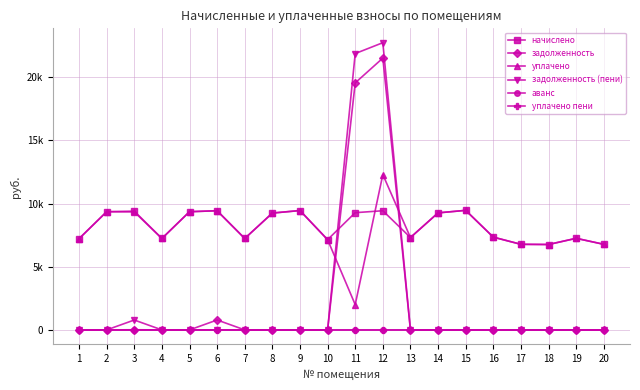

Reading left to right, transcribe all the data shown in this chart.

начислено: 1=7219.2	2=9354.2	3=9400.3	4=7234.6	5=9354.2	6=9431.0	7=7234.6	8=9246.7	9=9446.4	10=7142.4	11=9277.6	12=9431.0	13=7311.4	14=9262.1	15=9461.8	16=7342.1	17=6773.8	18=6758.4	19=7249.9	20=6773.8
задолженность: 1=0.0	2=0.0	3=0.0	4=0.0	5=0.0	6=785.9	7=0.0	8=0.0	9=0.0	10=0.0	11=19550.6	12=21510.6	13=0.0	14=0.0	15=0.0	16=0.0	17=0.0	18=0.0	19=0.0	20=0.0
уплачено: 1=7219.2	2=9354.2	3=9339.1	4=7234.6	5=9354.2	6=9431.0	7=7234.6	8=9246.7	9=9446.4	10=7142.4	11=2000.0	12=12292.3	13=7311.4	14=9262.1	15=9461.8	16=7342.1	17=6773.8	18=6758.4	19=7249.9	20=6773.8
задолженность (пени): 1=0.0	2=0.0	3=783.4	4=0.0	5=0.0	6=0.0	7=0.0	8=0.0	9=0.0	10=0.0	11=21870.0	12=22730.3	13=0.0	14=0.0	15=0.0	16=0.0	17=0.0	18=0.0	19=0.0	20=0.0
аванс: 1=0.0	2=0.0	3=0.0	4=0.0	5=0.0	6=0.0	7=0.0	8=0.0	9=0.0	10=0.0	11=0.0	12=0.0	13=0.0	14=0.0	15=0.0	16=0.0	17=0.0	18=0.0	19=0.0	20=0.0
уплачено пени: 1=0.0	2=0.0	3=12.1	4=0.0	5=0.0	6=0.0	7=0.0	8=0.0	9=0.0	10=0.0	11=0.0	12=0.0	13=0.0	14=0.0	15=0.0	16=0.0	17=0.0	18=0.0	19=0.0	20=0.0